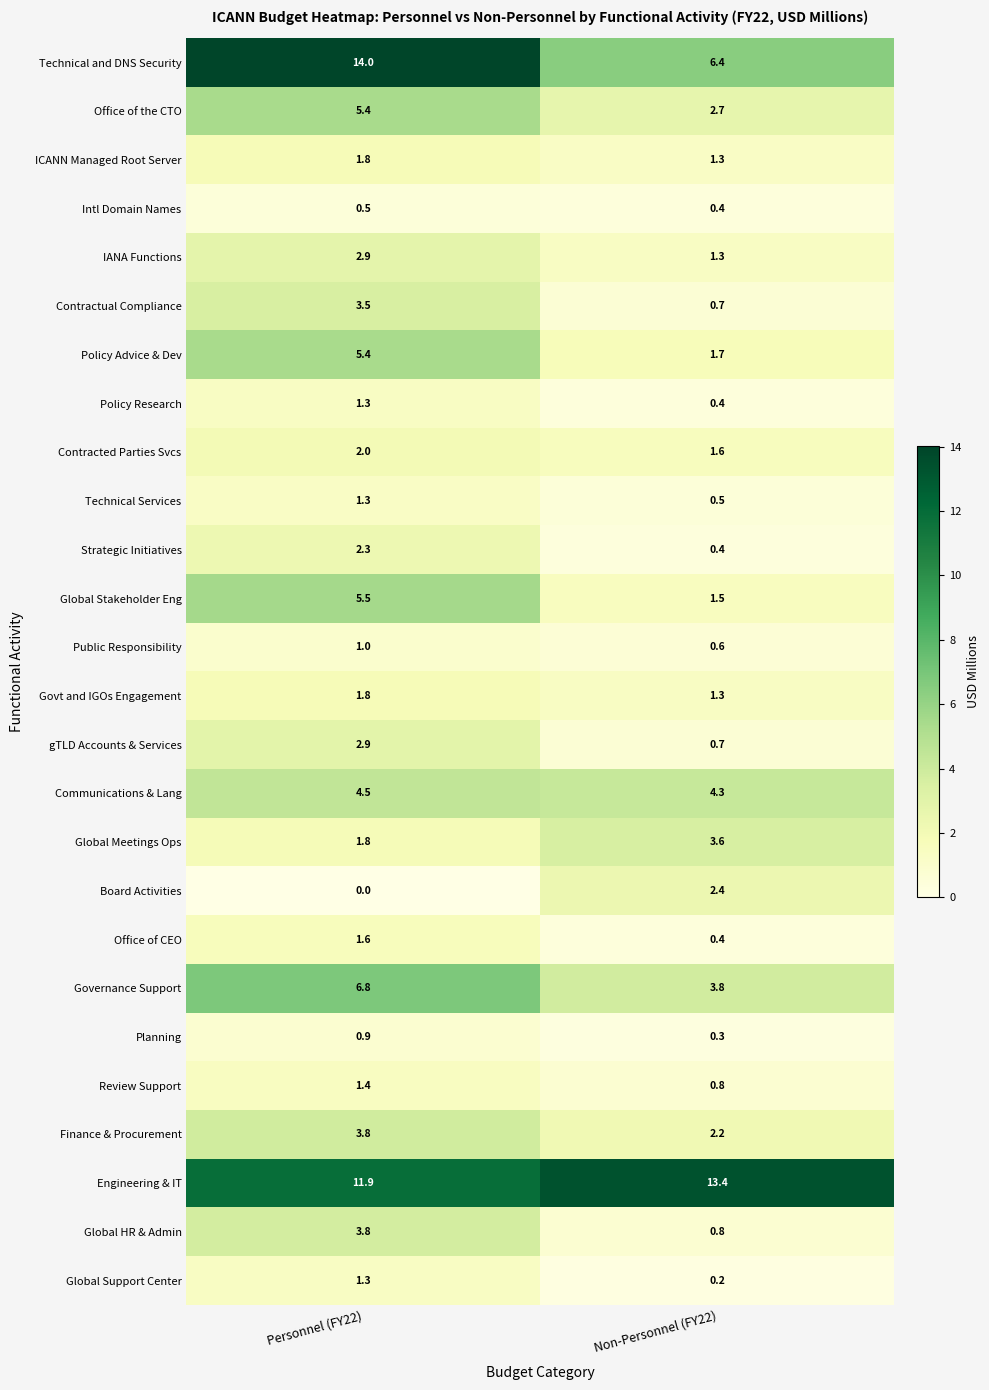

What is the approximate value of IANA Functions at Non-Personnel (FY22)?

1.3